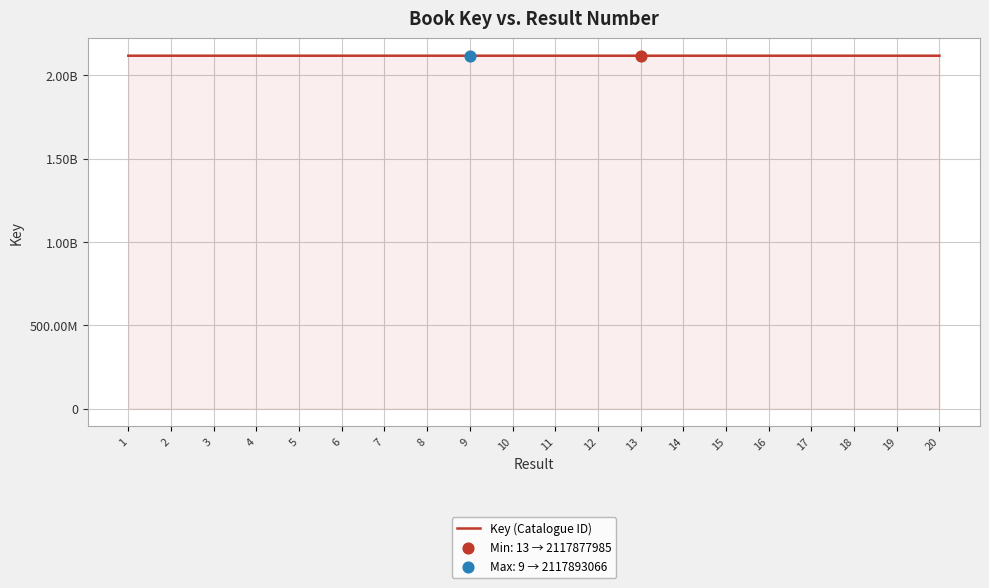

What is the change in value from 2 to 16?

-8800